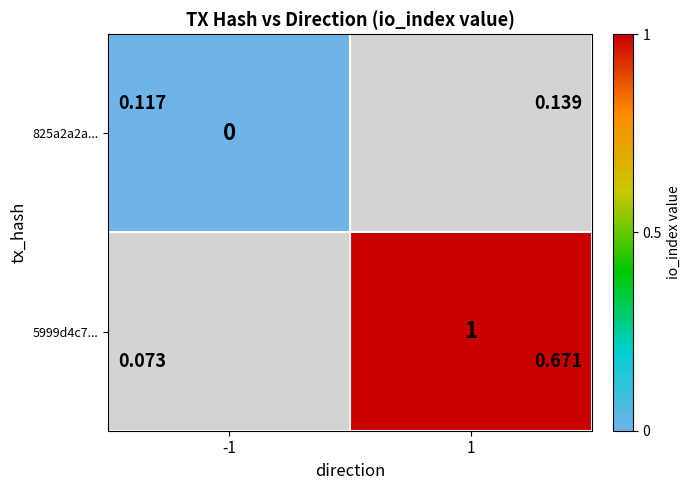

Is the value of 5999d4c7... at 1 greater than the value of 825a2a2a... at -1?

Yes